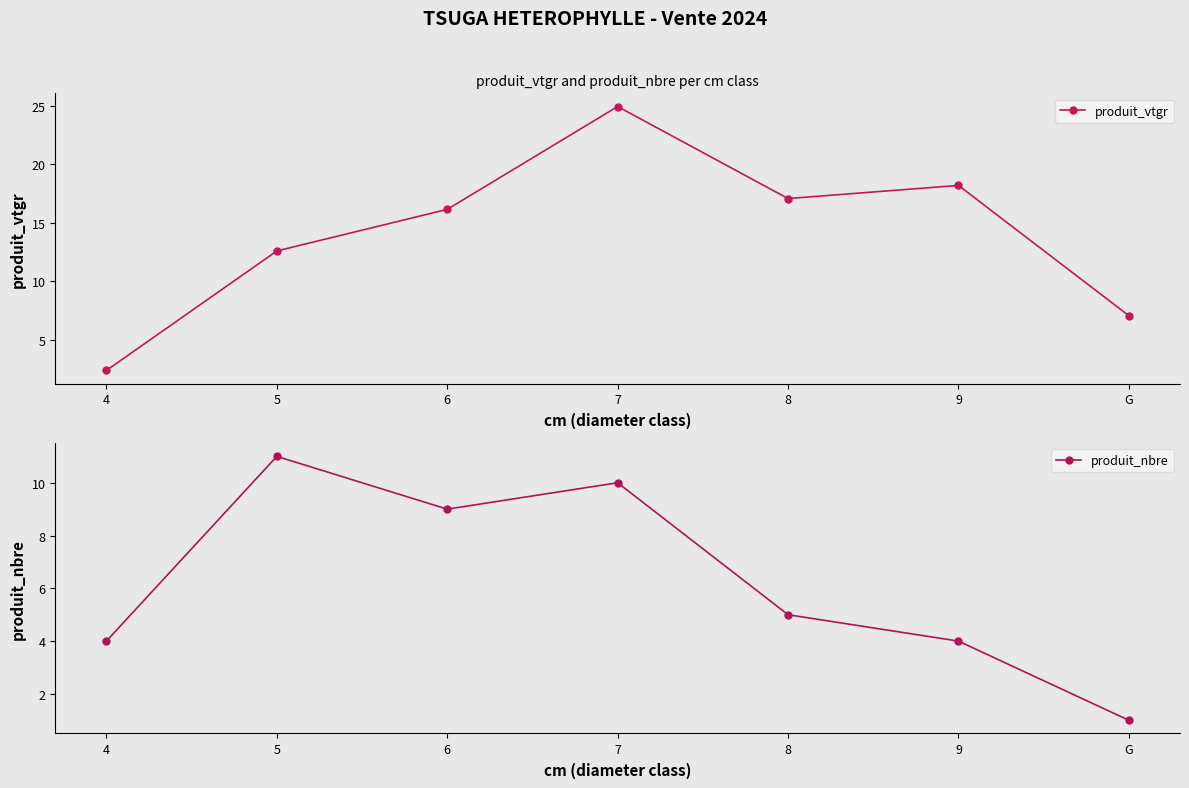

List the series in order of their overall mean, lowest first.

produit_nbre, produit_vtgr